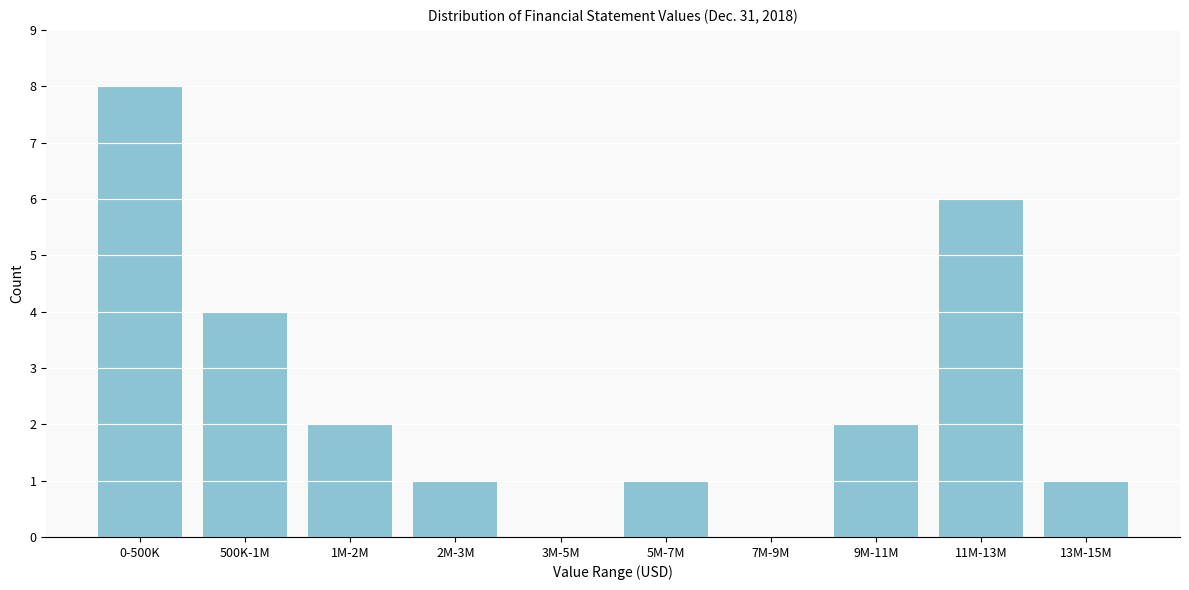

Reading left to right, extract all data points from this chart.

0-500K=8	500K-1M=4	1M-2M=2	2M-3M=1	3M-5M=0	5M-7M=1	7M-9M=0	9M-11M=2	11M-13M=6	13M-15M=1